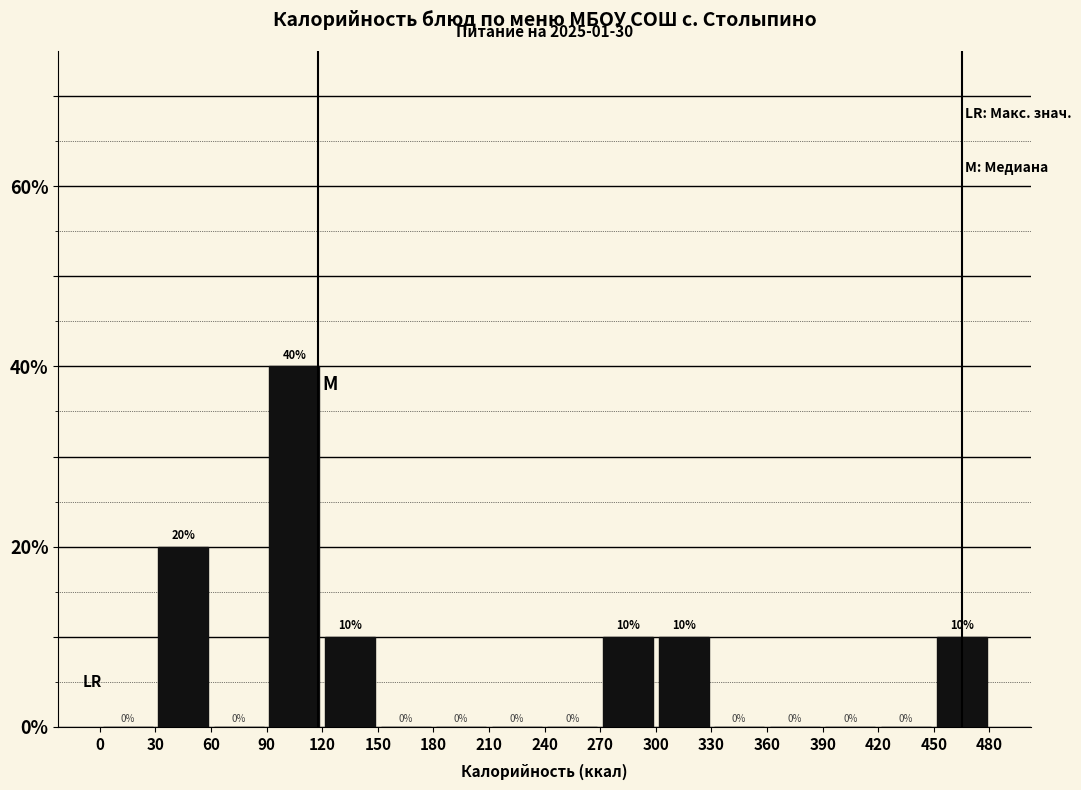

Which range on the x-axis has the tallest bar?

90 to 120